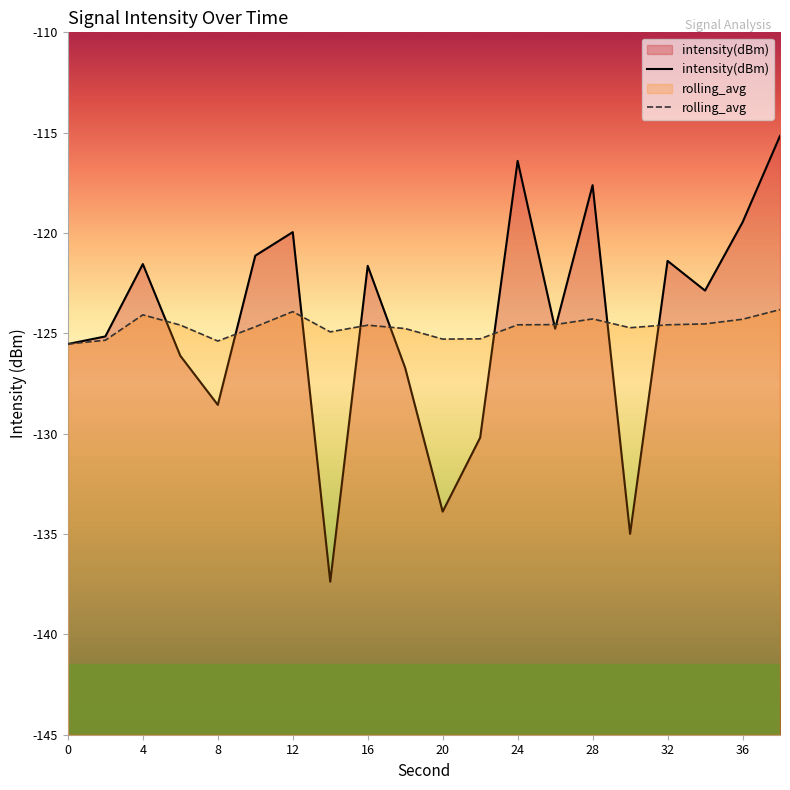

Reading left to right, what are all the values shown in this chart?

intensity(dBm): -125.5	-125.2	-121.5	-126.1	-128.6	-121.1	-120.0	-137.4	-121.6	-126.7	-133.9	-130.2	-116.4	-124.8	-117.6	-135.0	-121.4	-122.9	-119.5	-115.2
rolling_avg: -125.5	-125.3	-124.1	-124.6	-125.4	-124.7	-123.9	-124.9	-124.6	-124.8	-125.3	-125.3	-124.6	-124.6	-124.3	-124.7	-124.6	-124.5	-124.3	-123.8